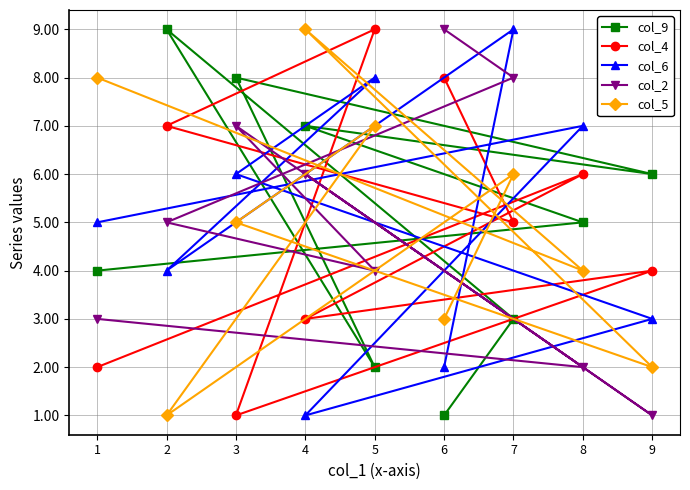

What is the sum of all col_9 values?

45